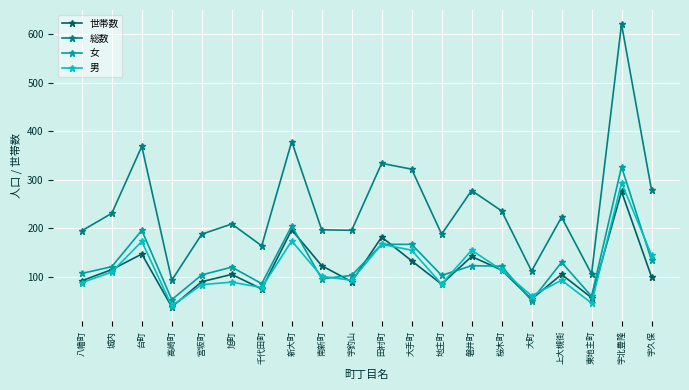

Where does the 世帯数 series first go above 105?

城内